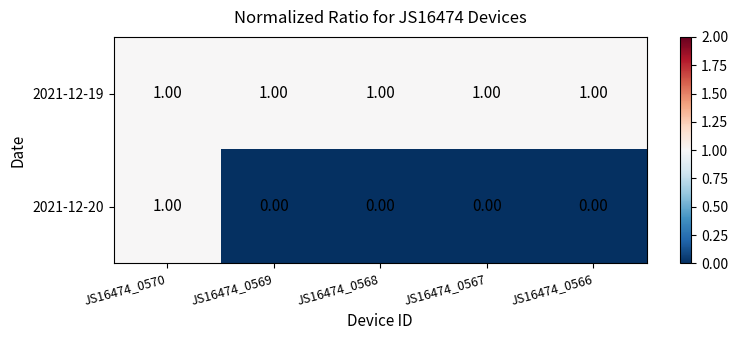

Which series has the widest spread of values?

2021-12-20